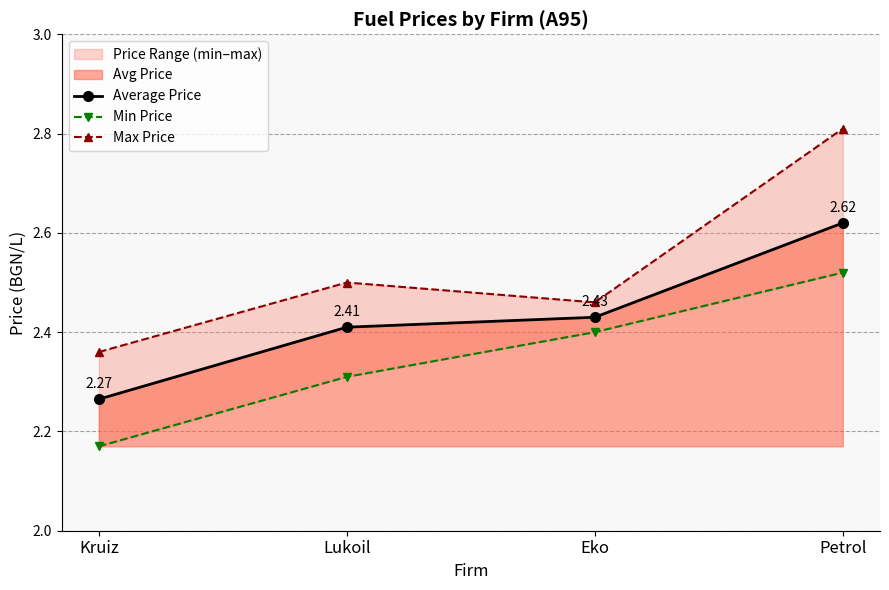

Count the number of categories in the chart.

4